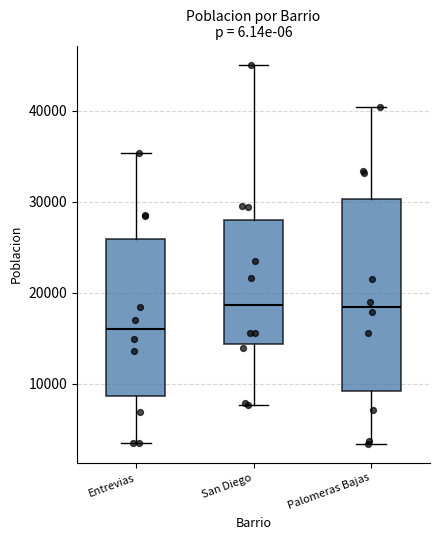

Reading left to right, read every box against the y-axis: the position of its median line, the range the box covers, and the ends of its whiskers. The values are not printed on the chart, so give them approximately, as read against the axis.

Entrevias: median 16000, box 9000 to 26000, whiskers 3000 to 35000
San Diego: median 19000, box 14000 to 28000, whiskers 8000 to 45000
Palomeras Bajas: median 18000, box 9000 to 30000, whiskers 3000 to 40000